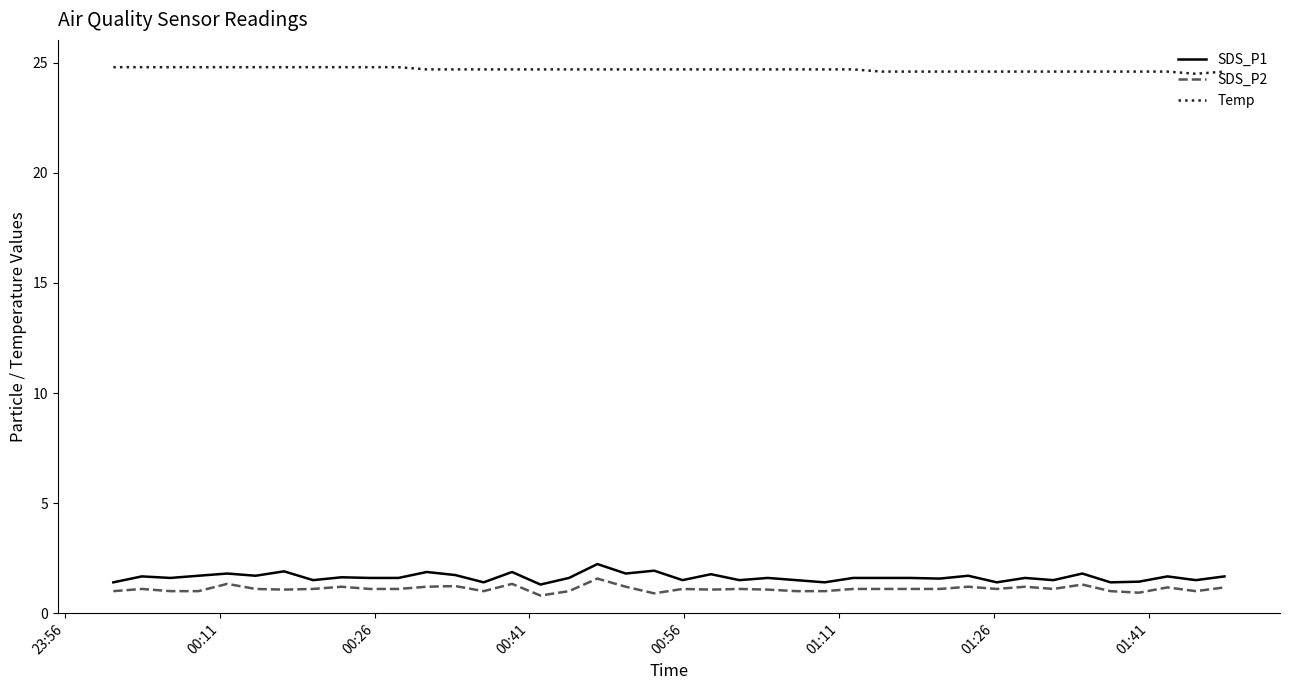

What is the minimum value shown in the chart?

0.8